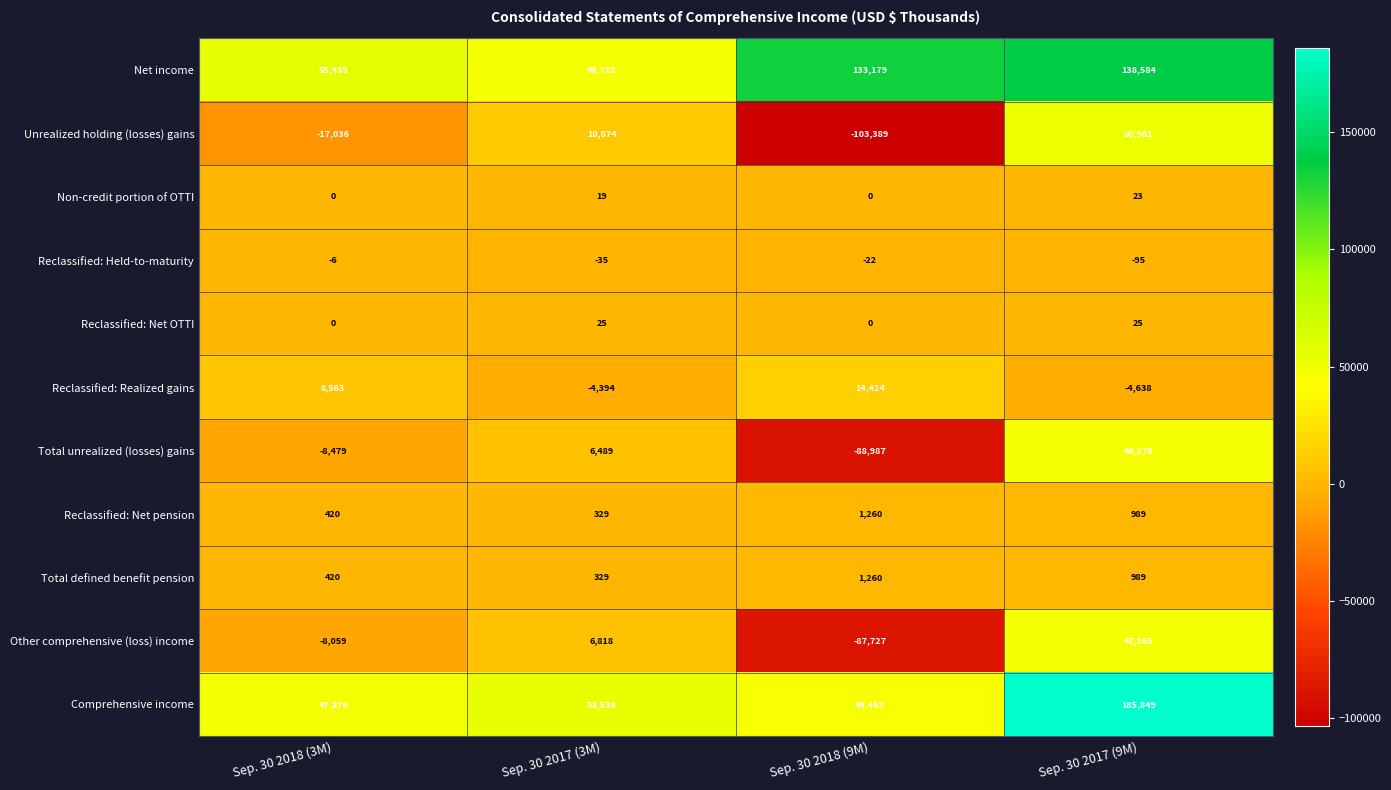

At which label does Reclassified: Net pension first exceed 989?

Sep. 30 2018 (9M)